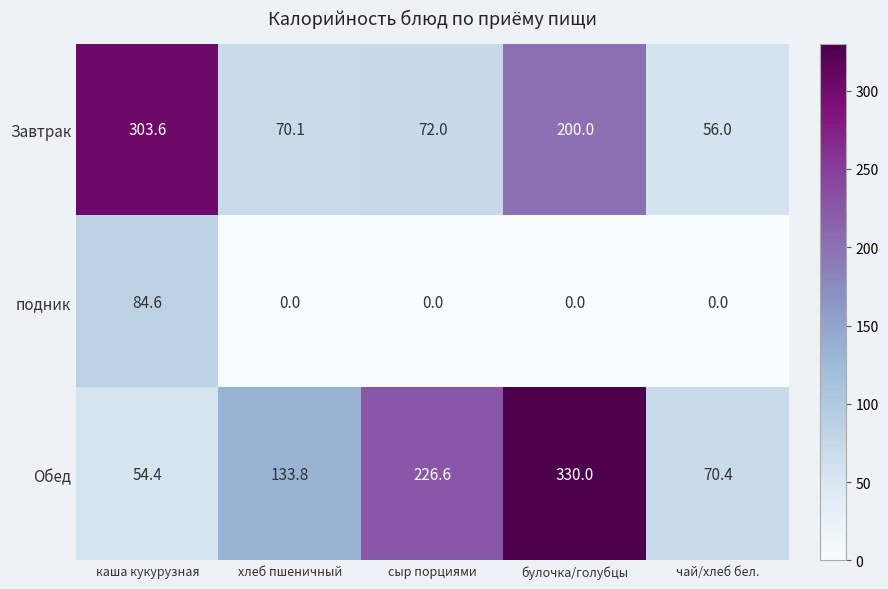

Which series has the largest total across all categories?

Обед